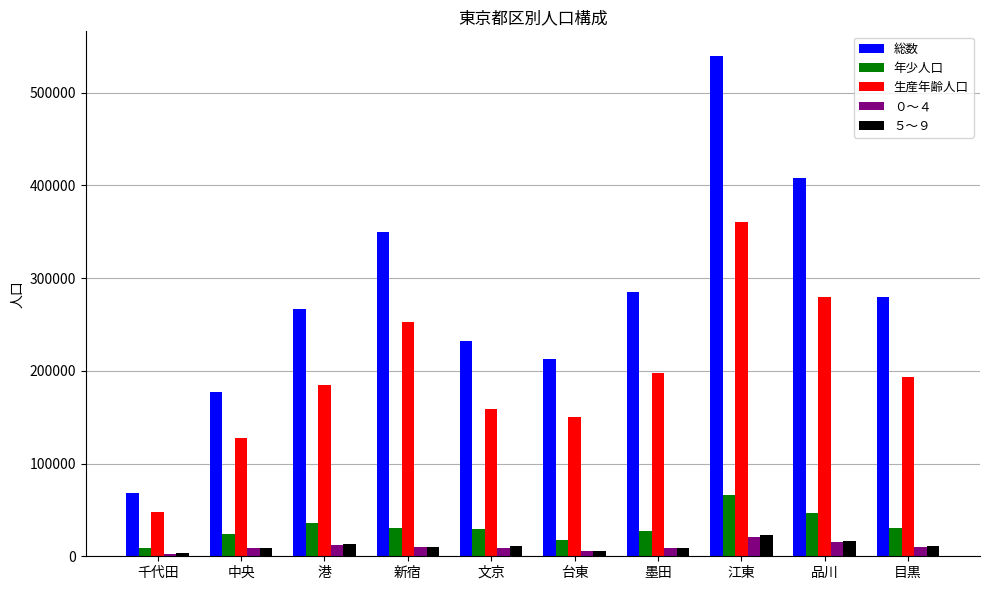

Count the number of data series in this chart.

5